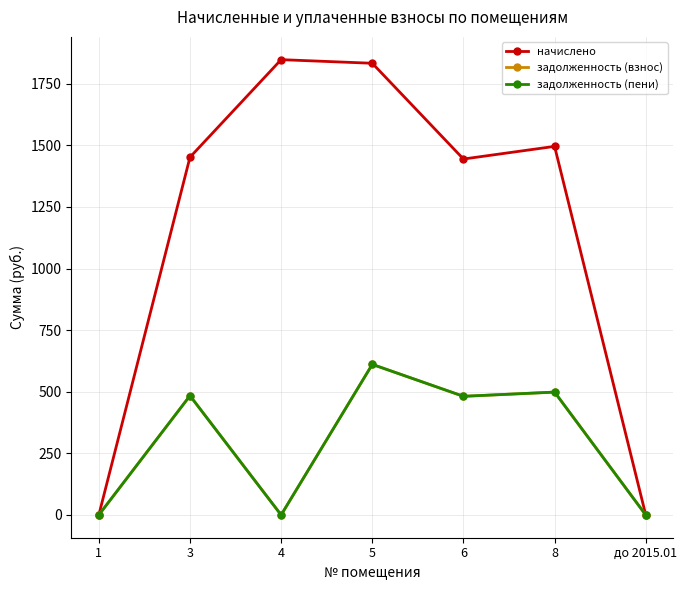

True or false: начислено and задолженность (пени) intersect in this chart.

False